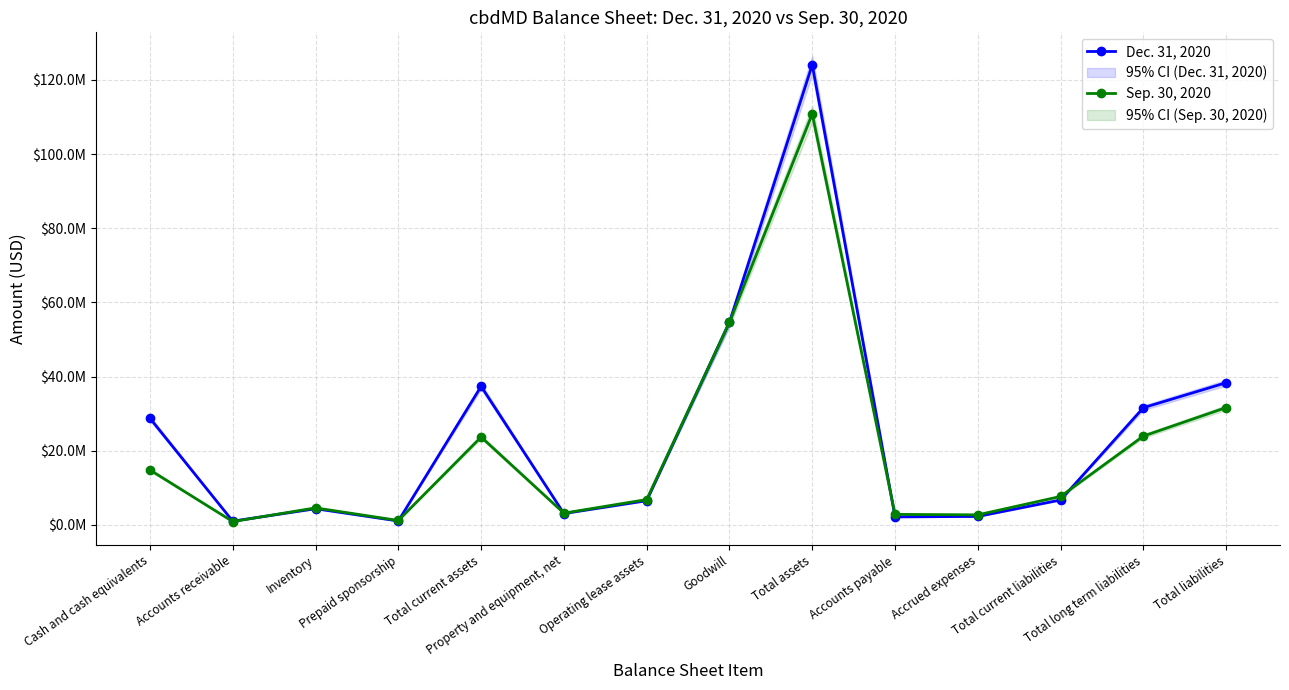

What is the average value of the Dec. 31, 2020 series?

24442012